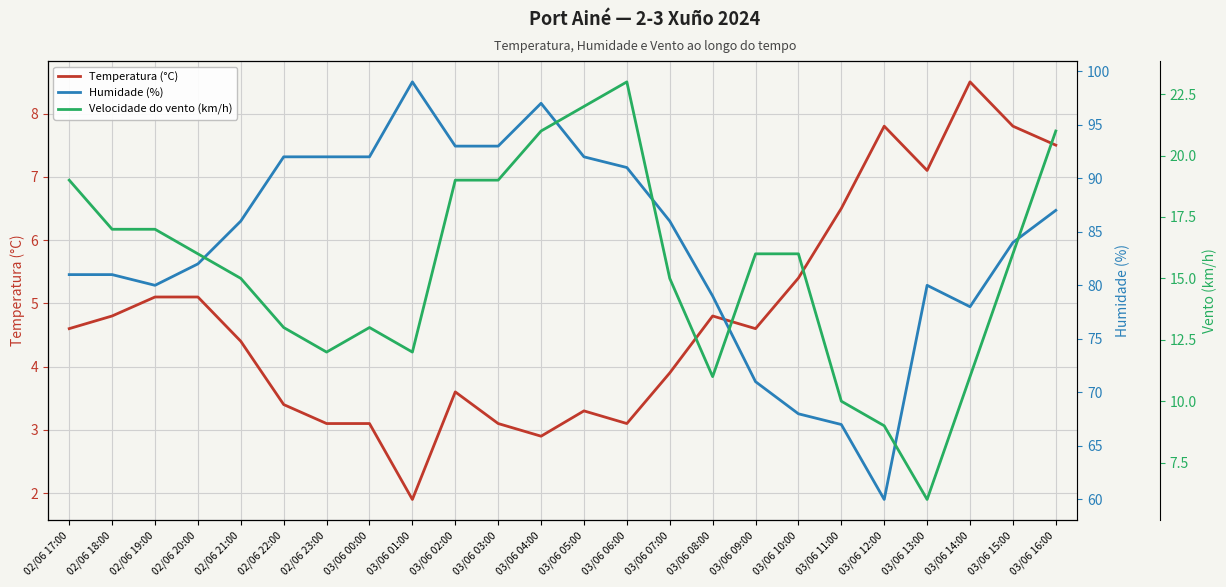

The value of Velocidade do vento (km/h) at 02/06 20:00 is 16.0. True or false?

True